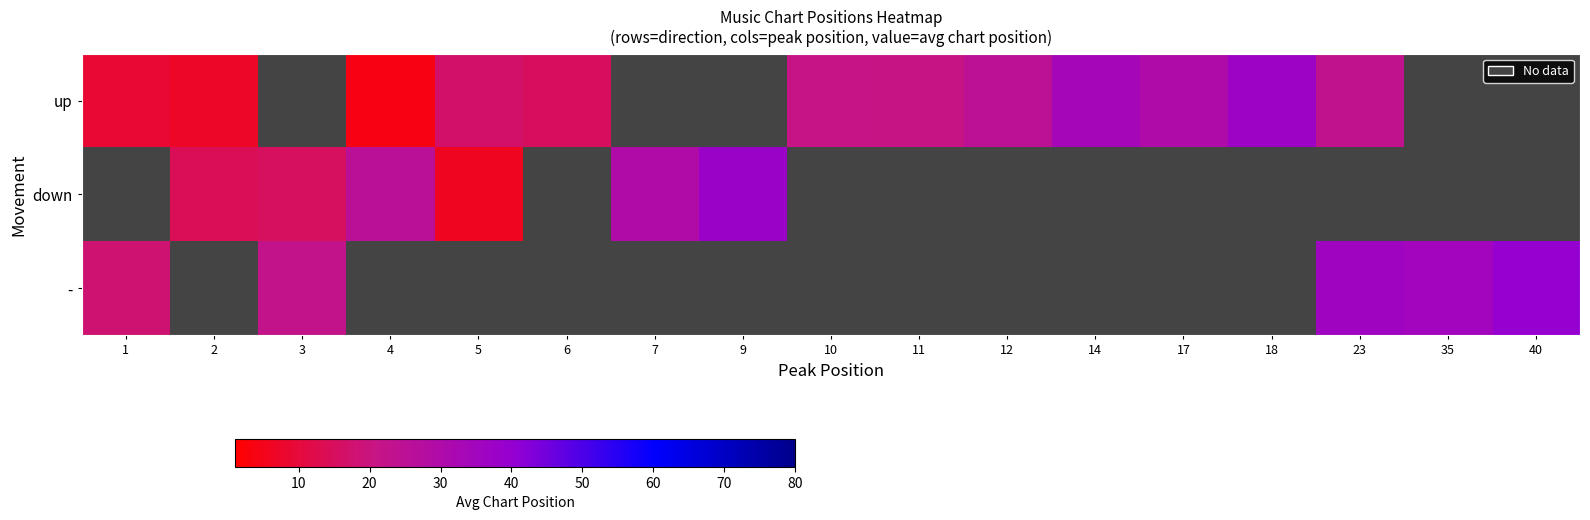

Where is up nearest to the value 20?

11